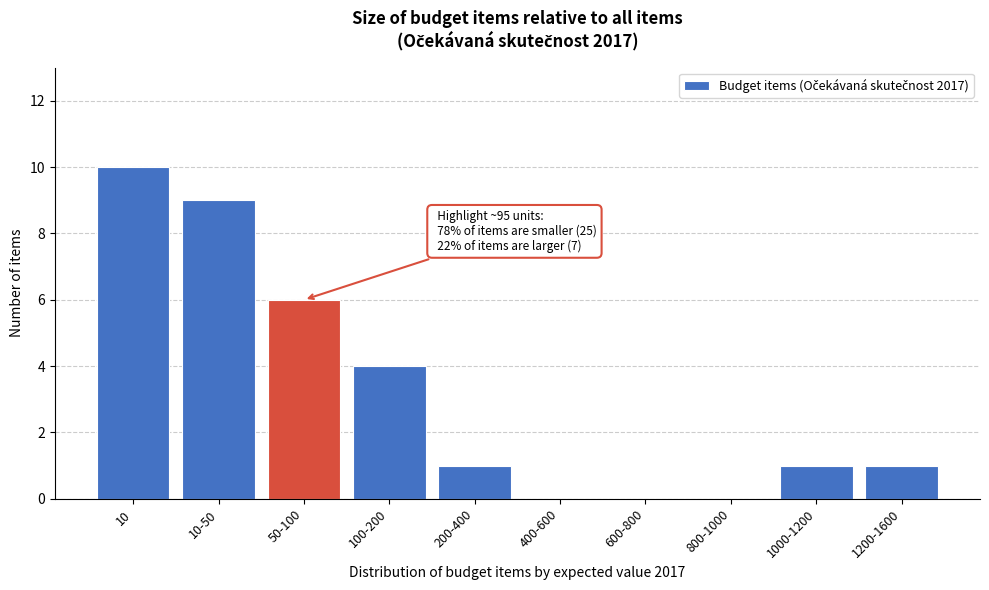

Reading left to right, transcribe all the data shown in this chart.

10=10	10-50=9	50-100=6	100-200=4	200-400=1	400-600=0	600-800=0	800-1000=0	1000-1200=1	1200-1600=1